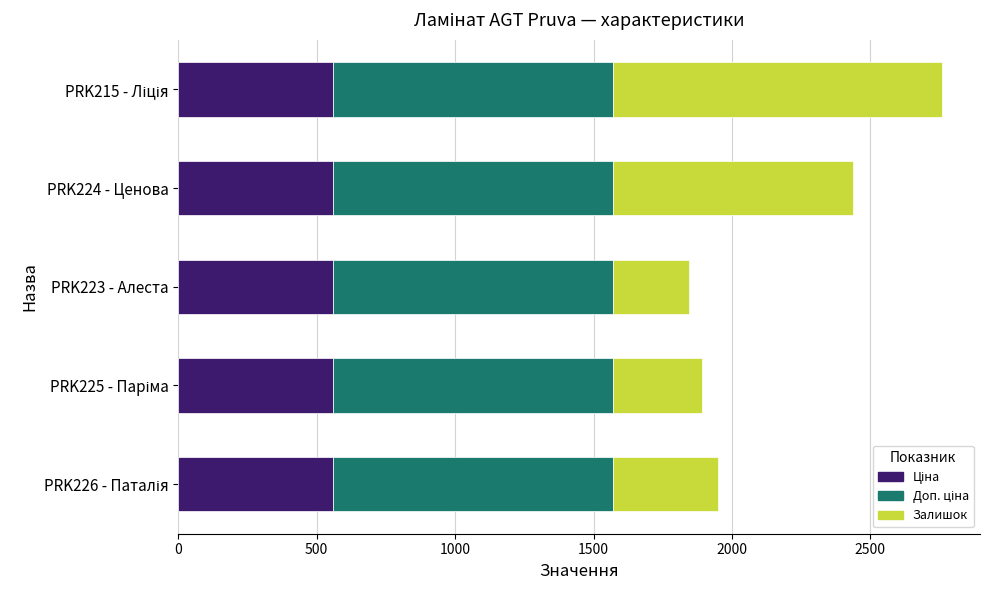

How many distinct data groups are displayed?

3